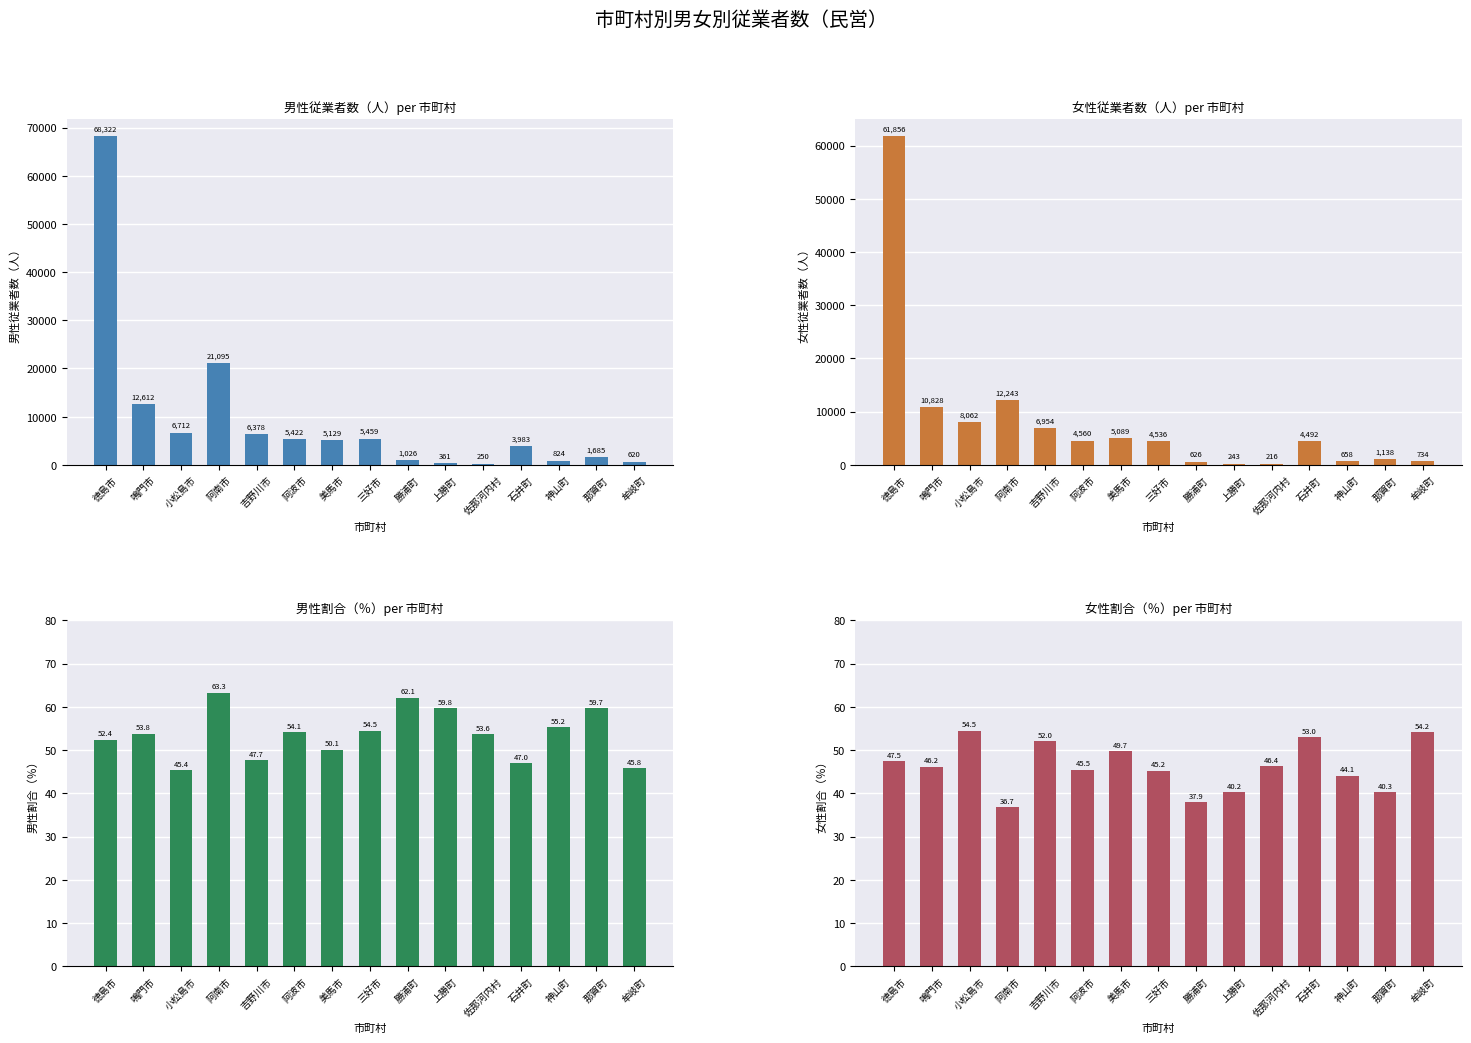

What position from the right is 阿波市?

10